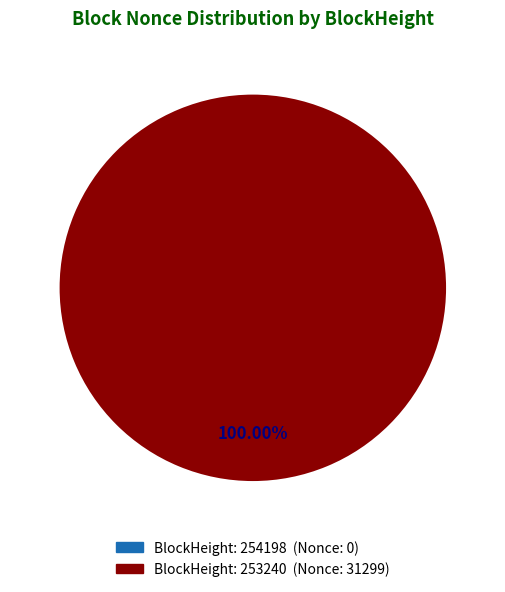

Which slice is the largest?

253240